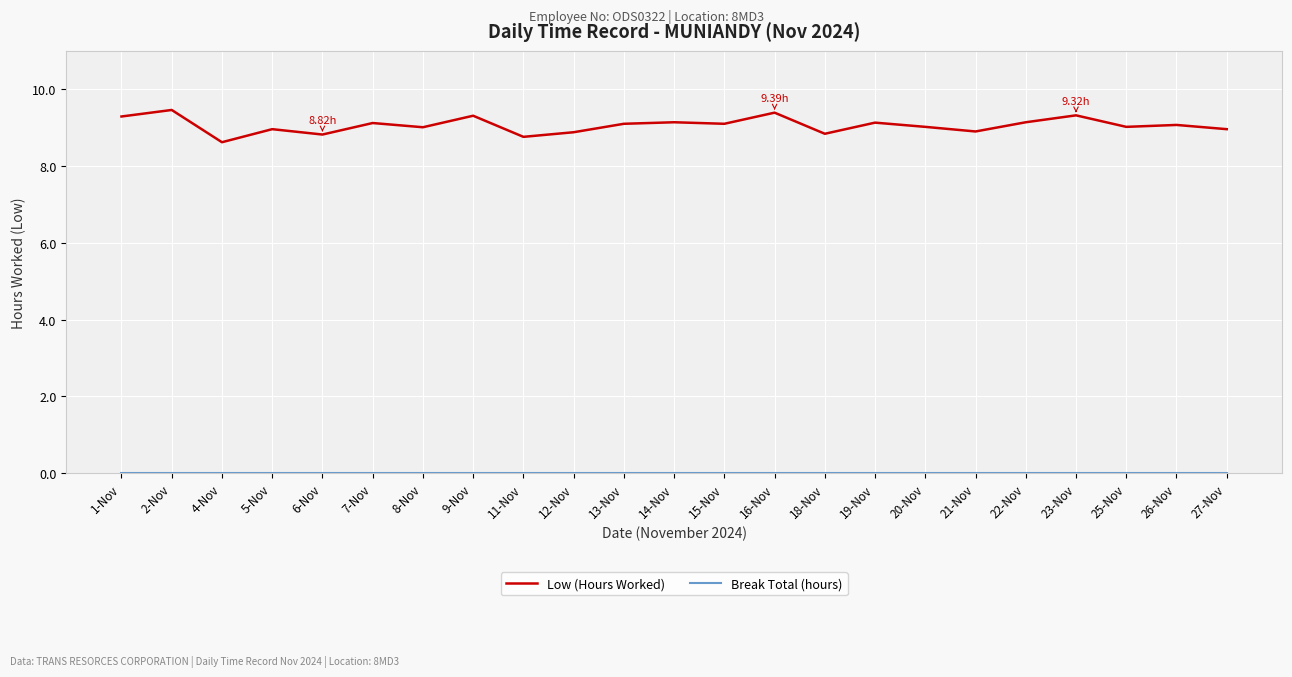

What is the total value across all series at 1-Nov?

9.3